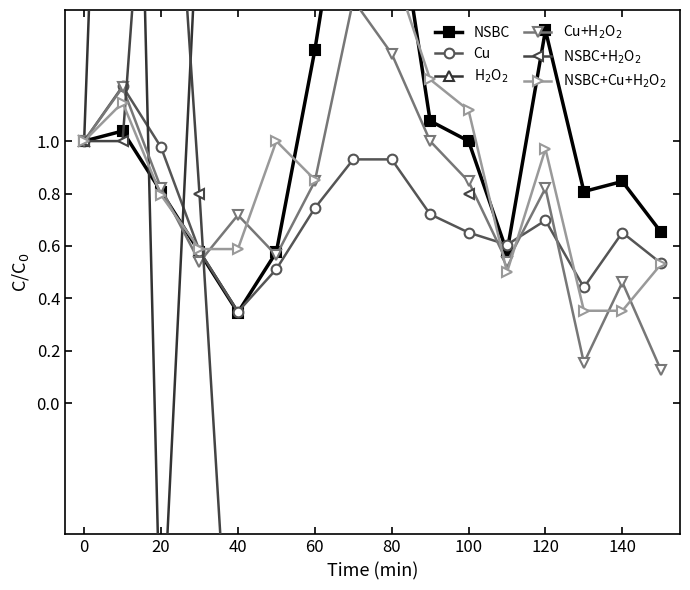

In H$_2$O$_2$, how many points are lower than both neighbors (excluding endpoints)?

1